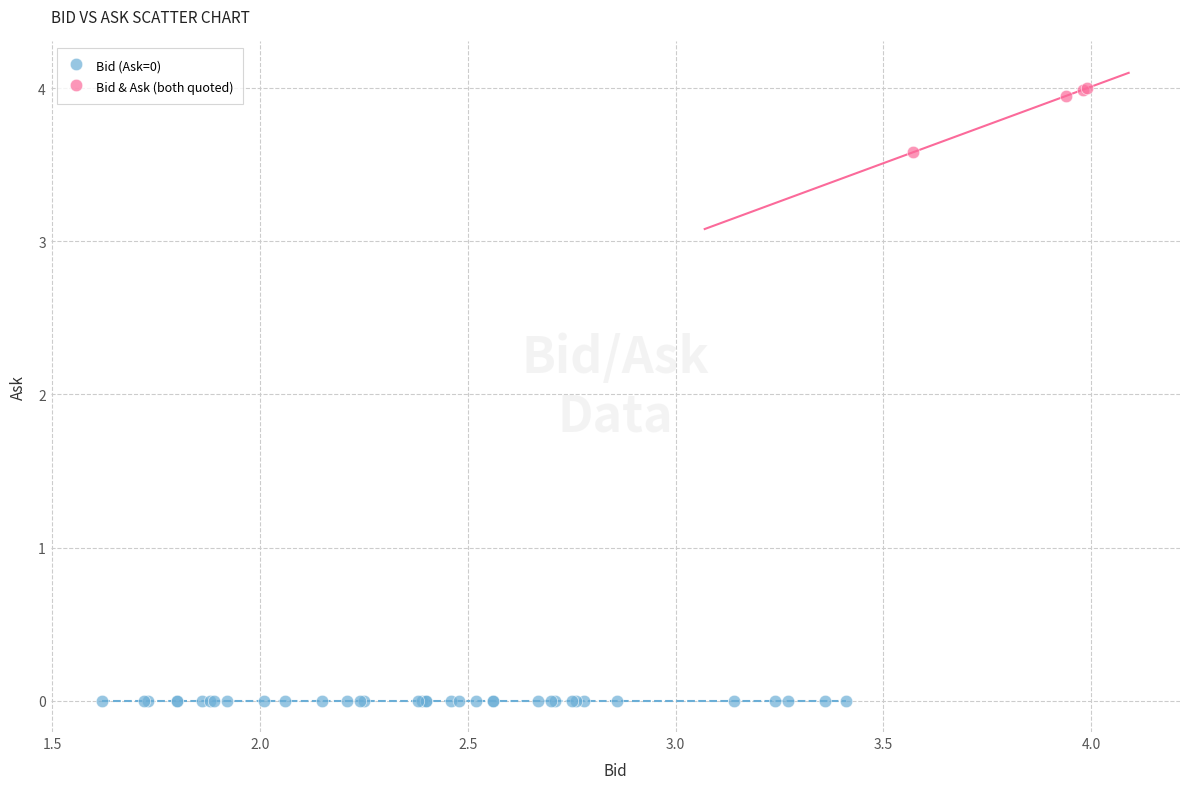

Which series reaches the maximum Y coordinate?

Bid & Ask (both quoted)